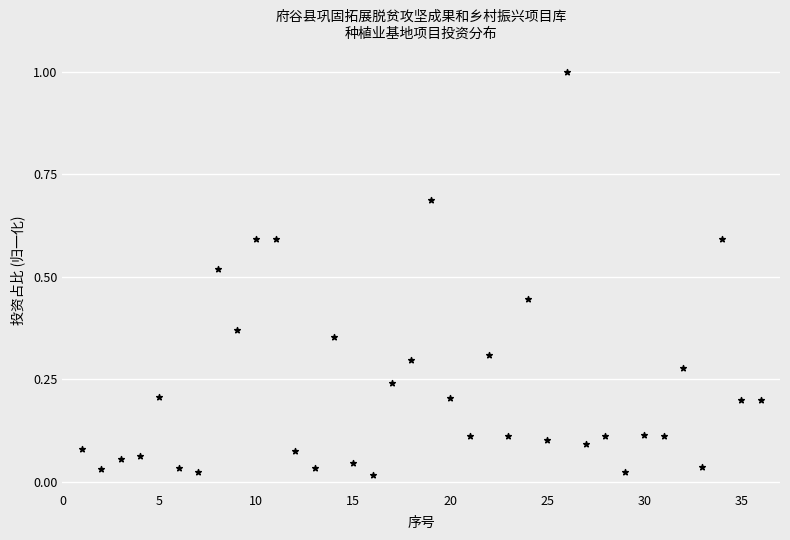

What is the range of Y values (max minus min)?

1.0